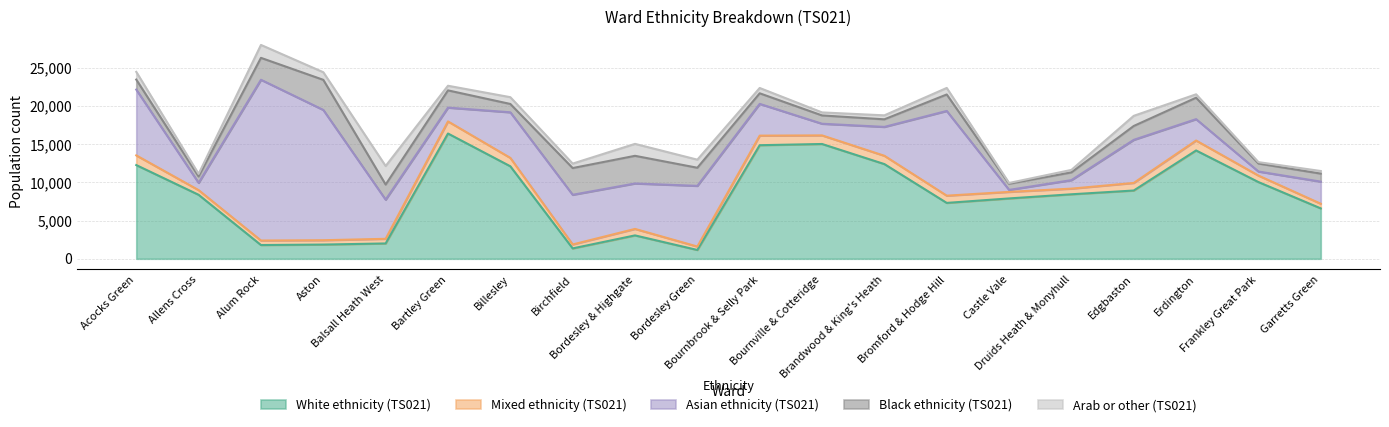

What position from the left is Brandwood & King's Heath?

13